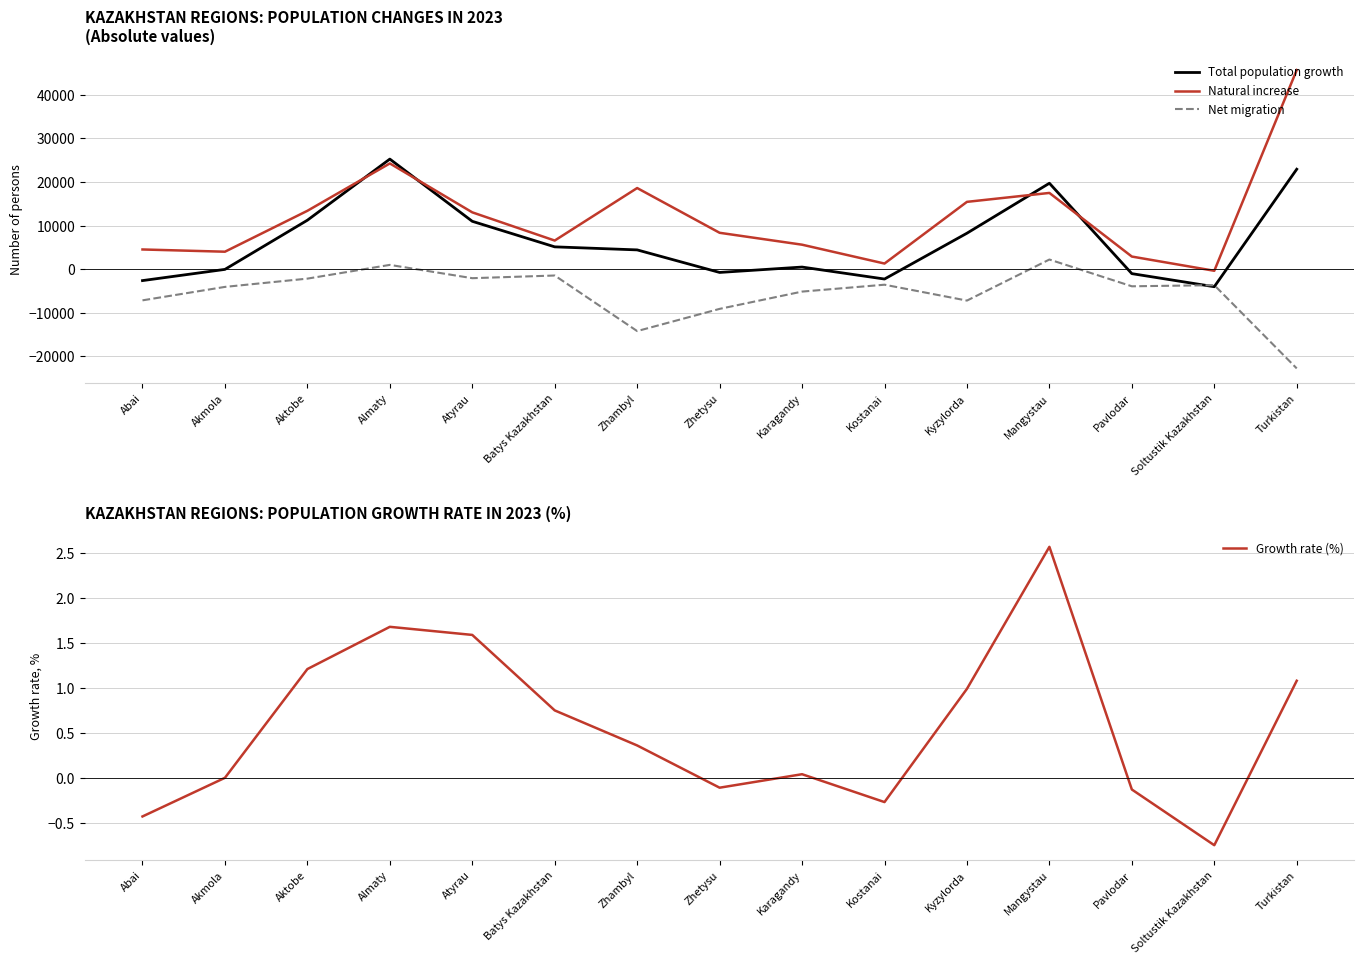

What is the label of the 5th point from the right?

Kyzylorda